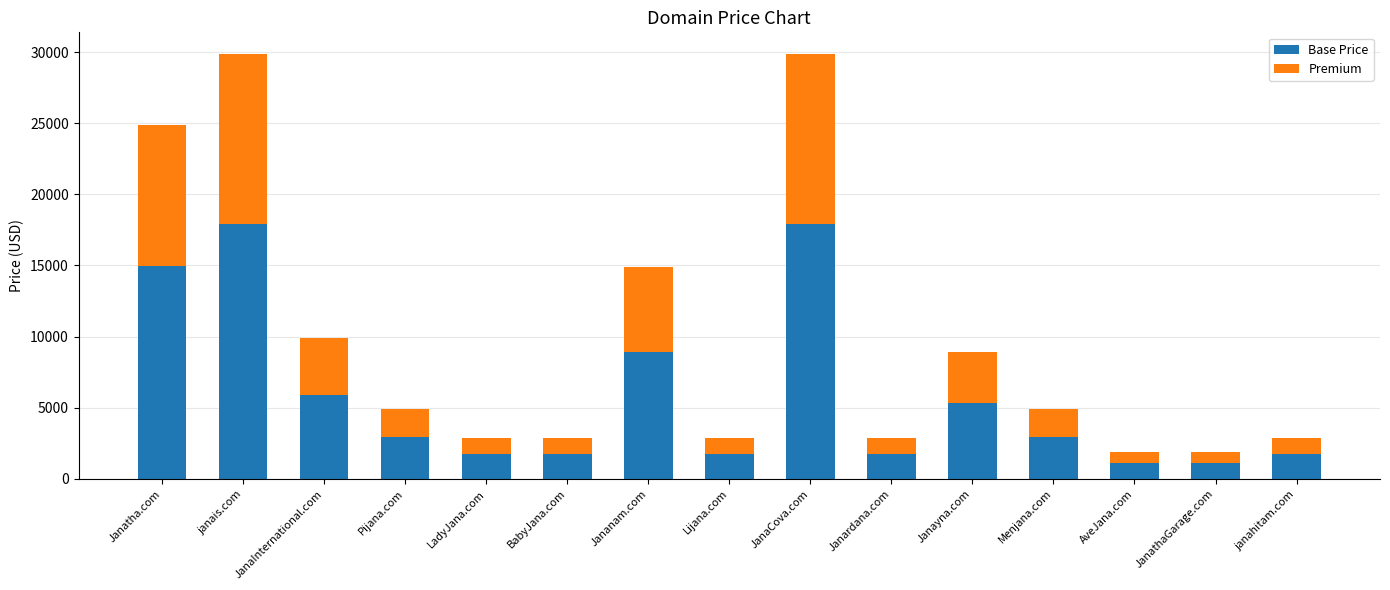

What is the total value across all series at LadyJana.com?

2888.0